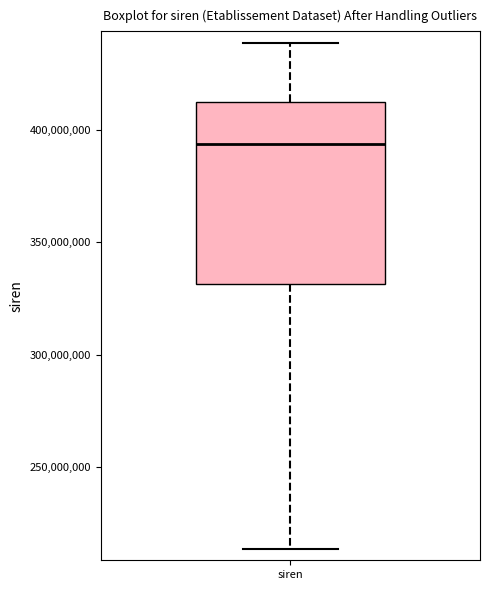

Transcribe this box plot: give where the median line is, the range the box spans, and where the two whiskers end, as read against the y-axis. The values are not printed on the chart, so give them approximately, as read against the axis.

median 395000000, box 330000000 to 415000000, whiskers 215000000 to 440000000